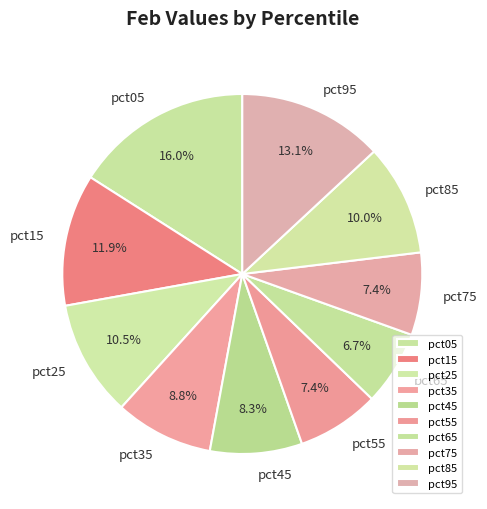

To the nearest percent, what portion does pct75 represent?

7%